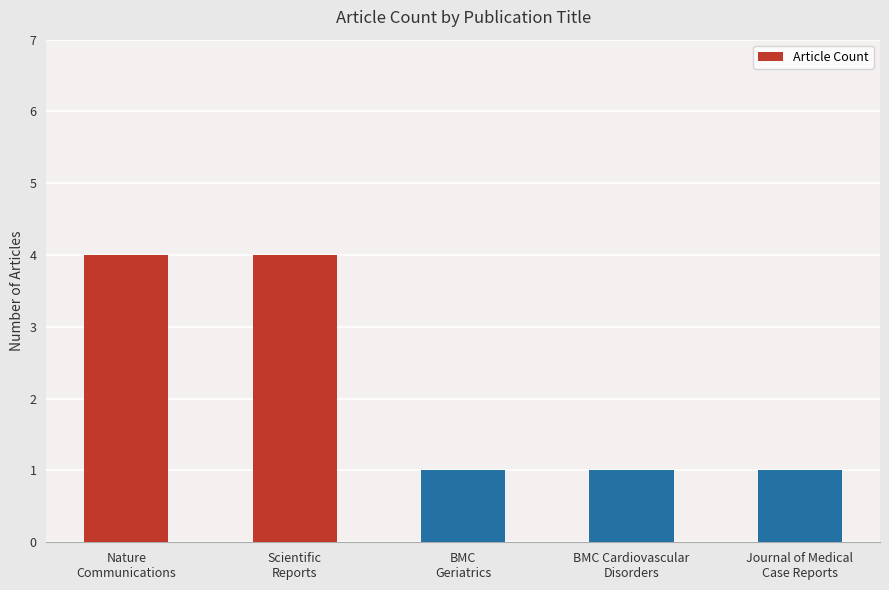

What is the value of the 1st bar from the left?

4